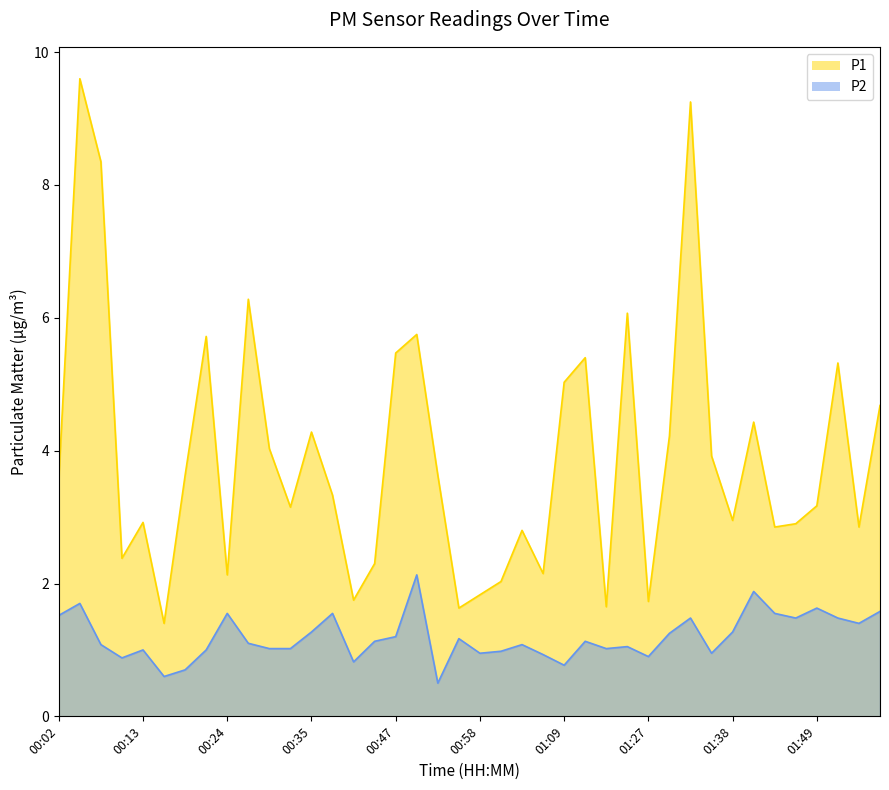

At how many categories does at least one series exceed 4?

16